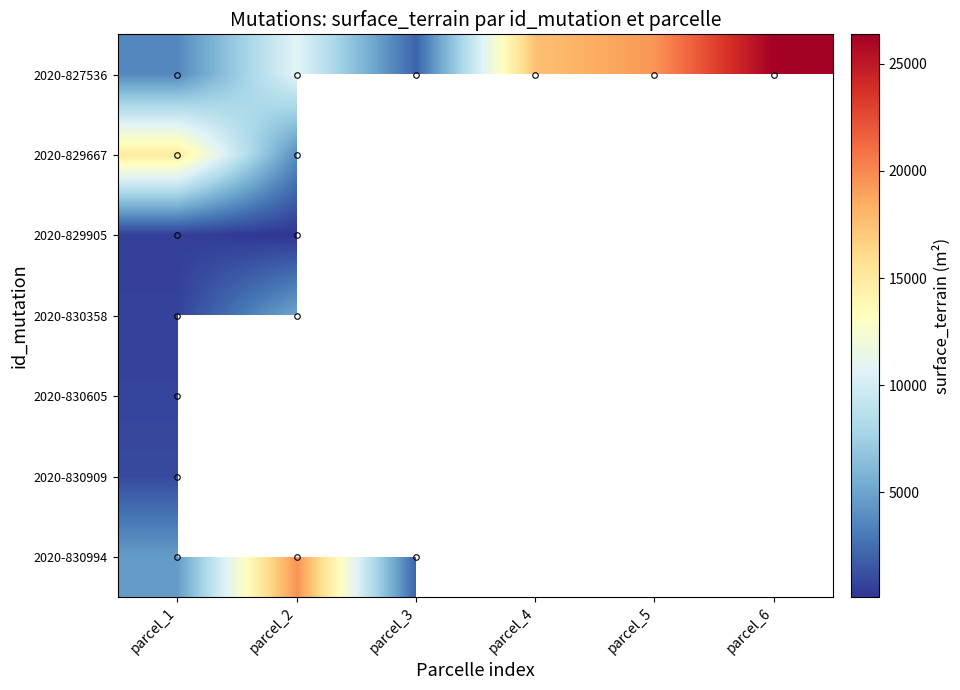

What is the maximum value for 2020-830605?

730.0